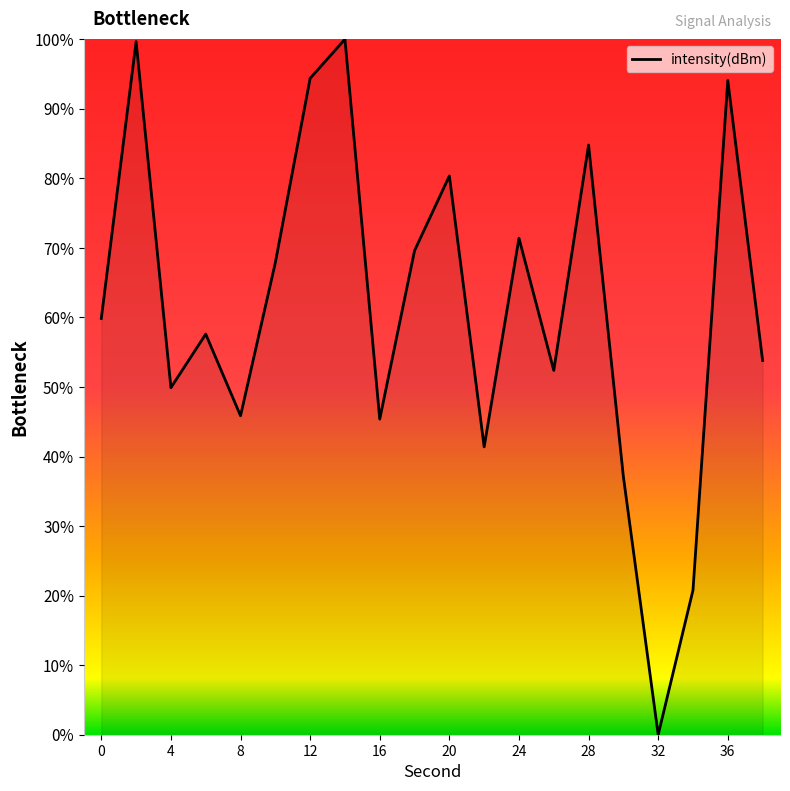

What is the greatest value displayed?

100.0